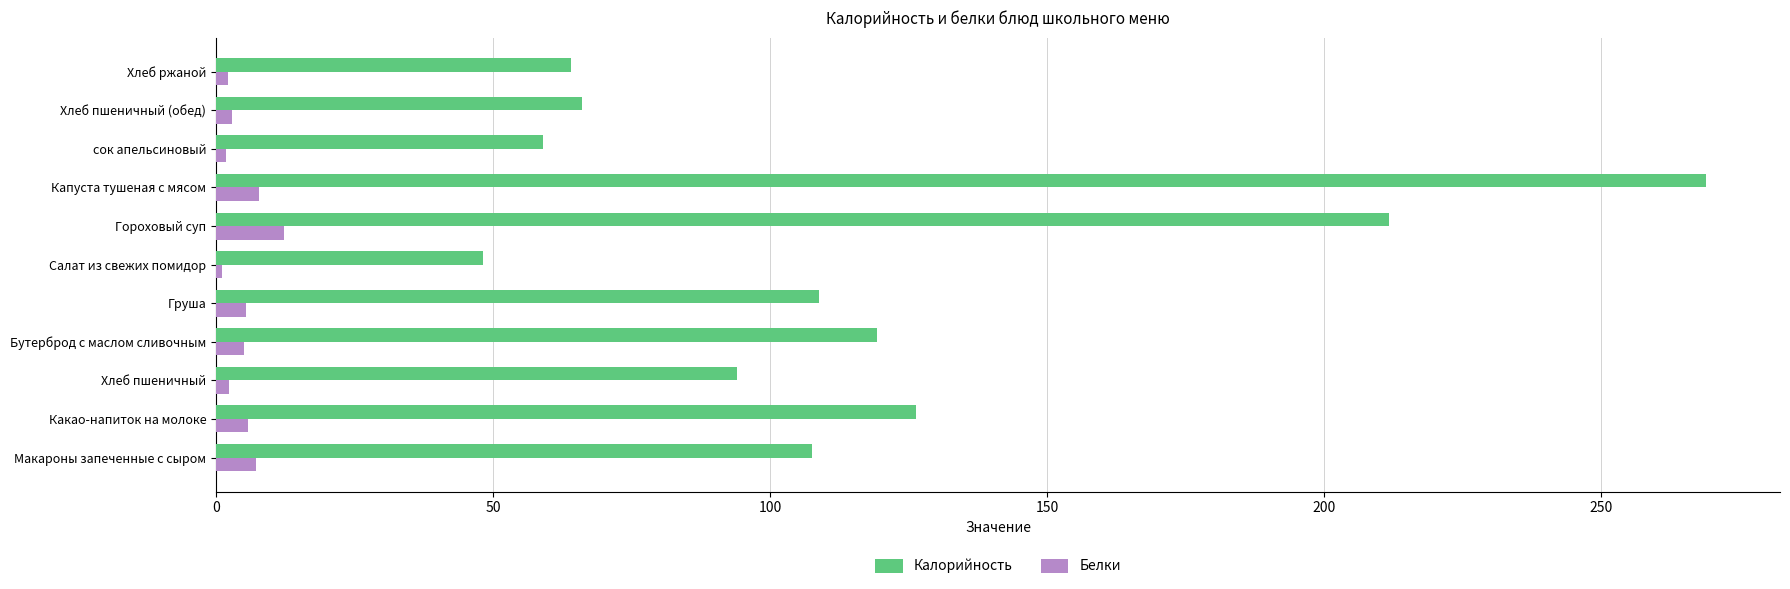

At which category does the chart reach its peak across all series?

Капуста тушеная с мясом